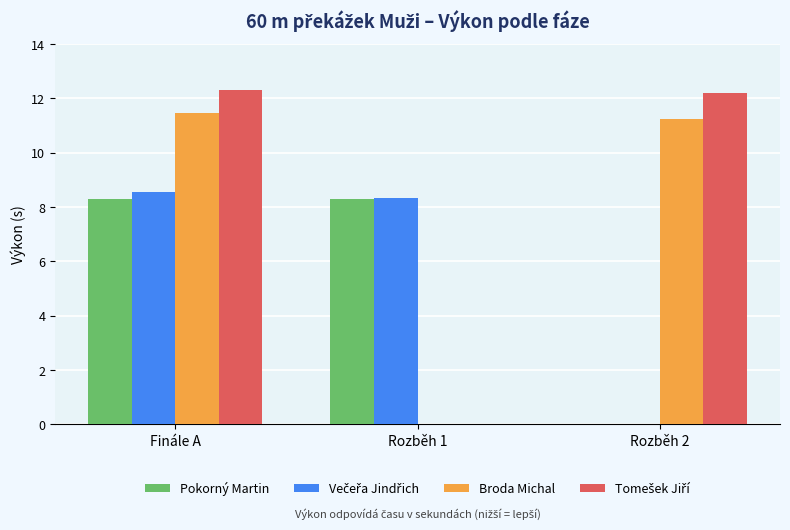

How many data points does each series have?

3